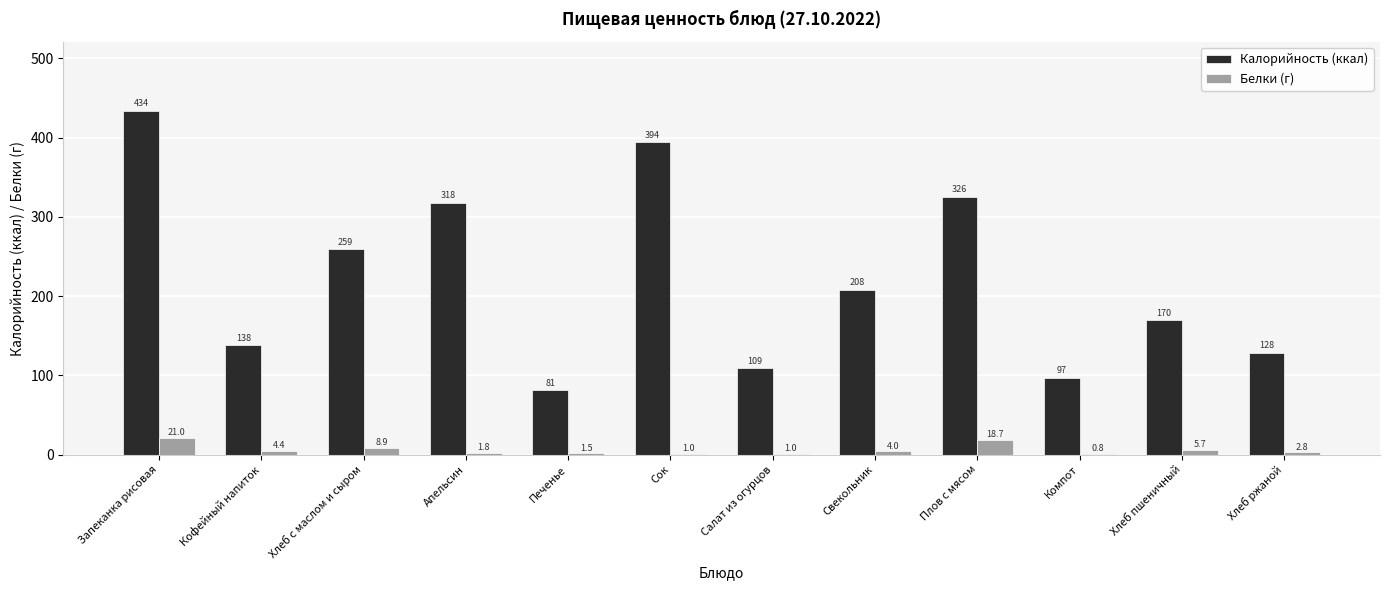

What is the sum of the Калорийность (ккал) values at Плов с мясом and Компот?

422.4